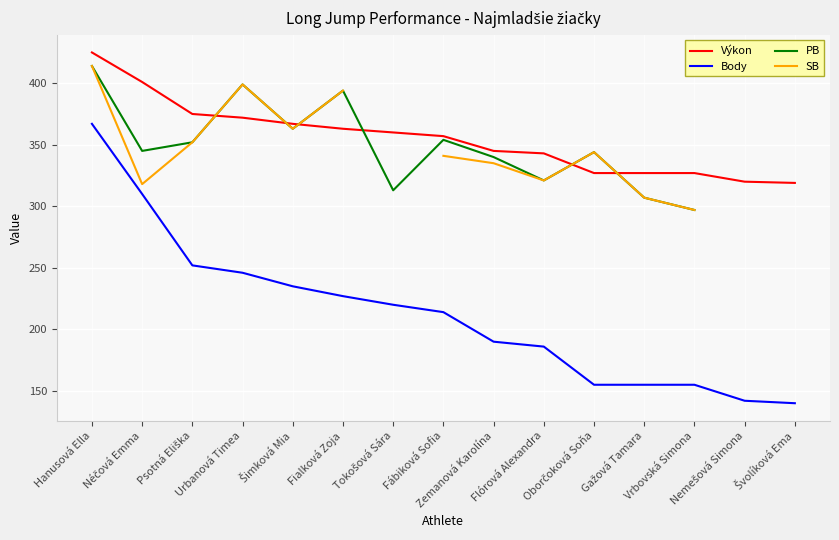

What are all the series names shown in the legend?

Výkon, Body, PB, SB